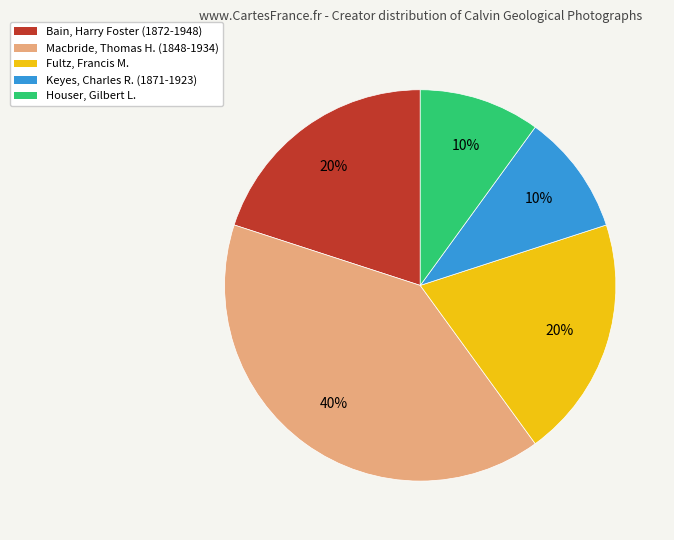

Approximately how many times larger is the value at Houser, Gilbert L. compared to Keyes, Charles R. (1871-1923)?

1.0